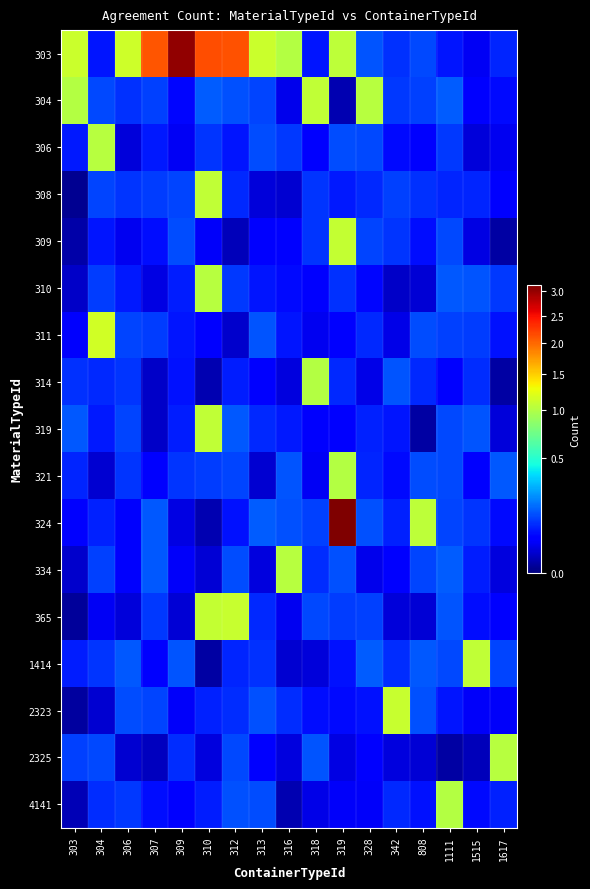

What is the greatest value displayed?

3.1